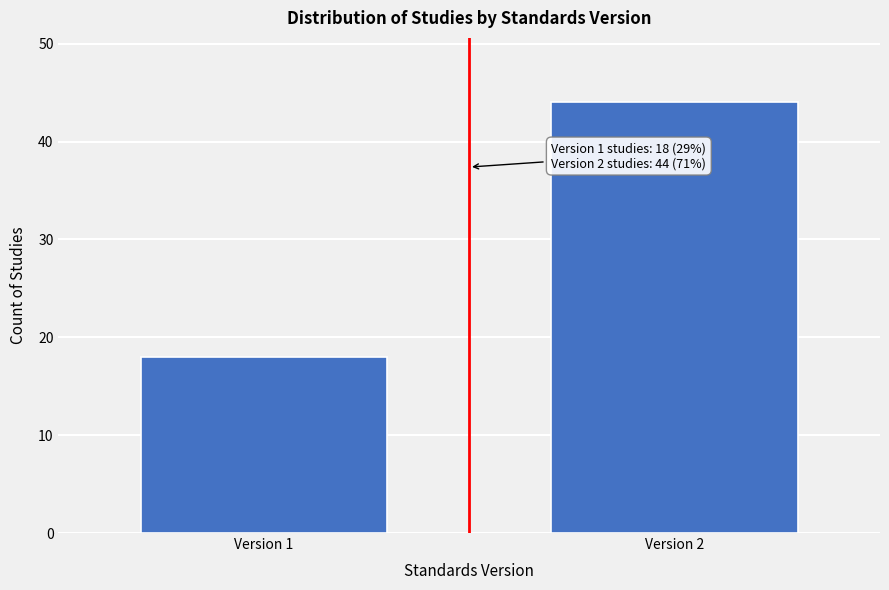

Reading left to right, list all the values displayed in this chart.

Version 1=18	Version 2=44